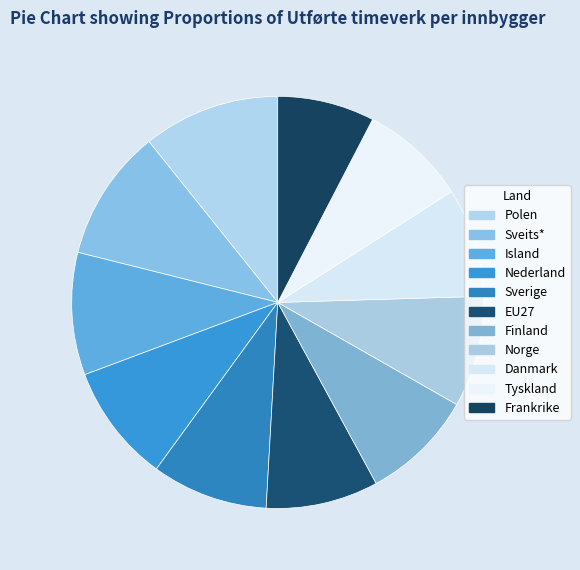

Is there any slice that represents more than half of the pie?

No